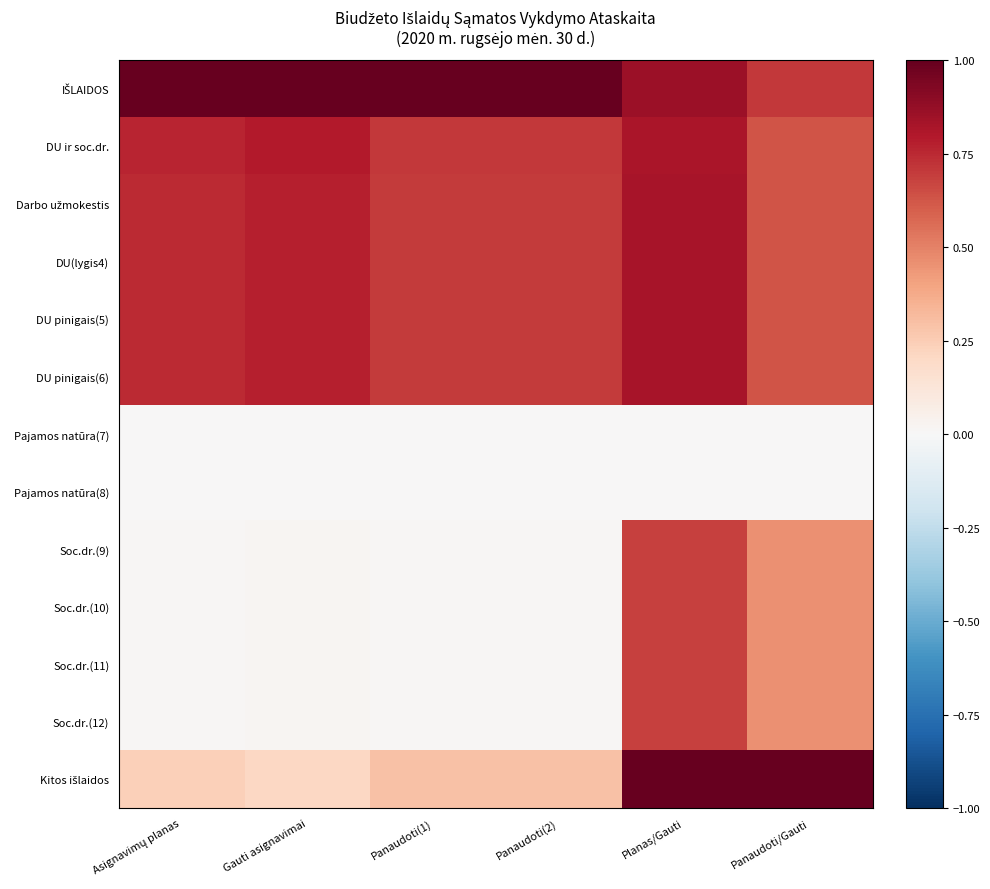

How many categories are shown in the chart?

6